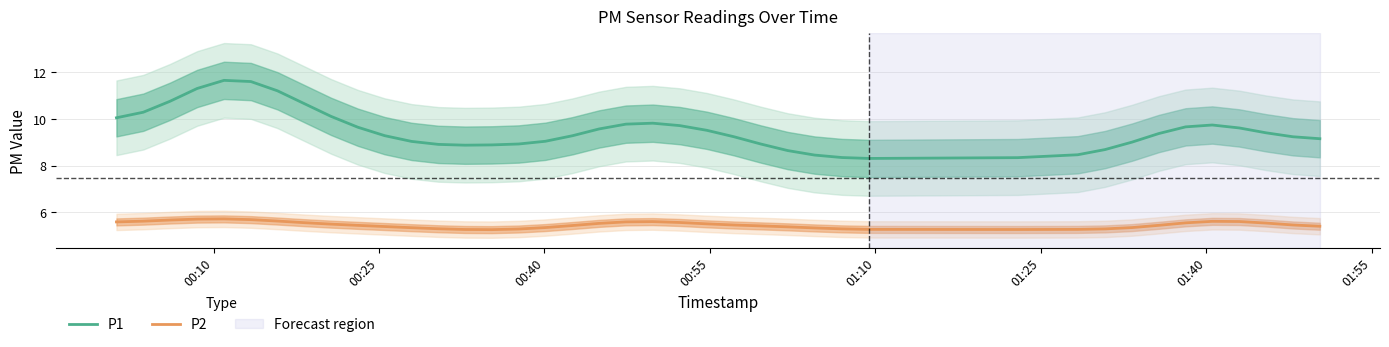

True or false: P2 and P1 cross at least once.

False